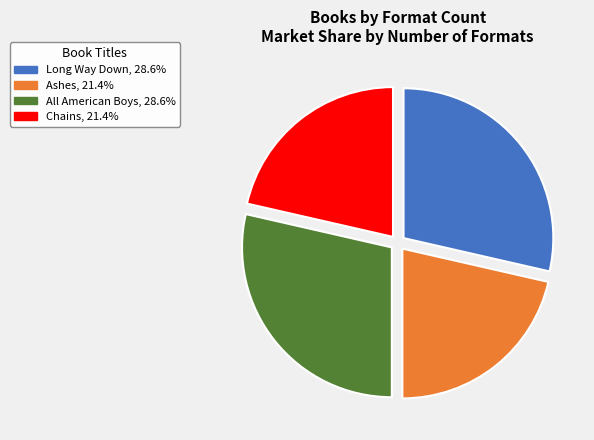

Between Ashes and All American Boys, which is larger?

All American Boys